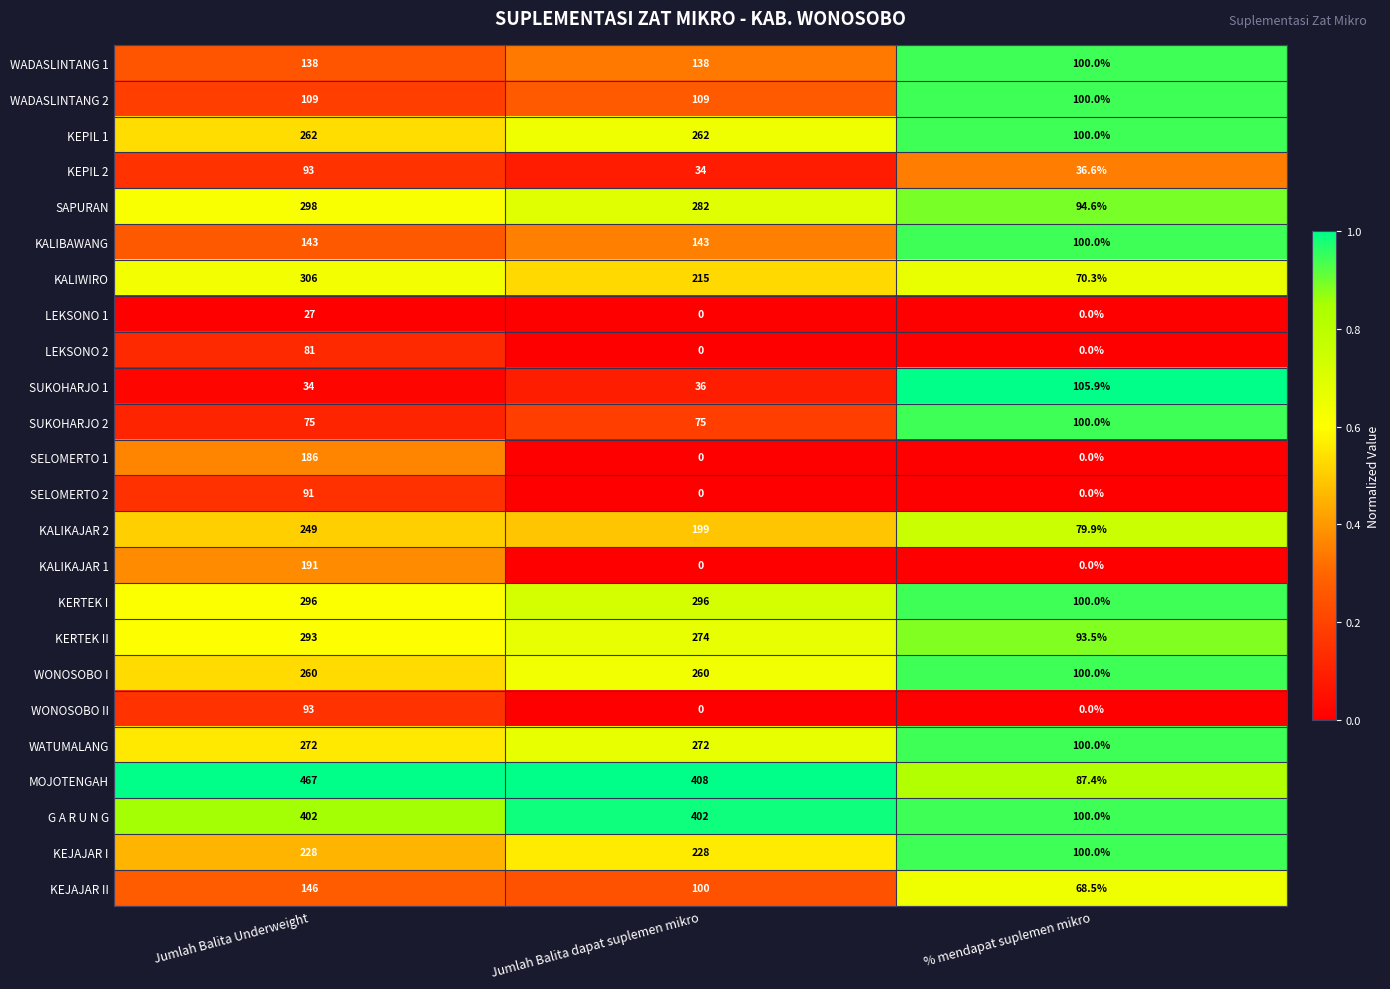

What is the sum of all SELOMERTO 1 values?

186.0